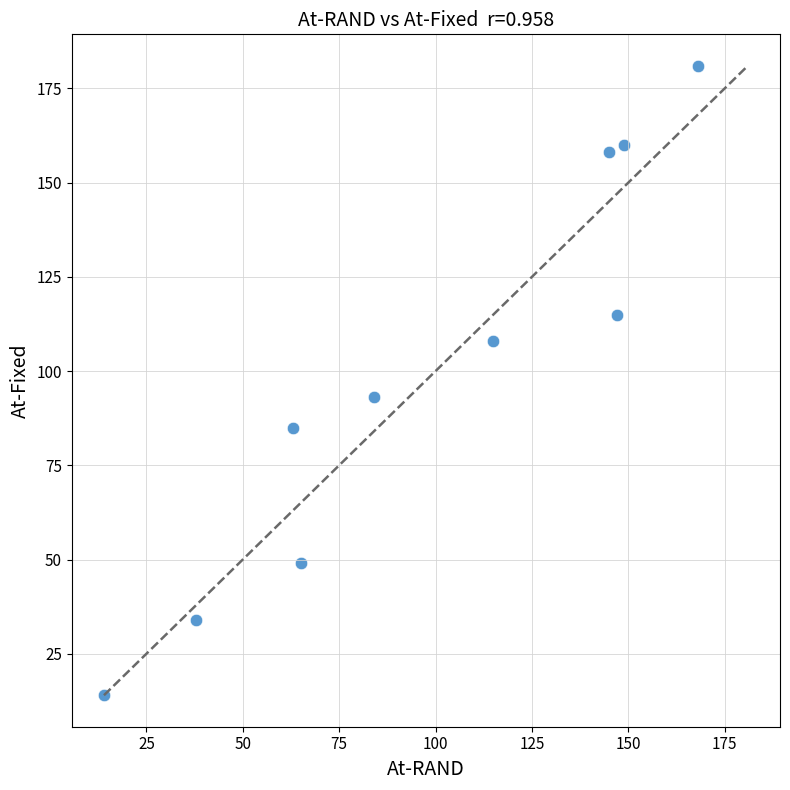

What Y value in the scatter plot is closest to 97?

93